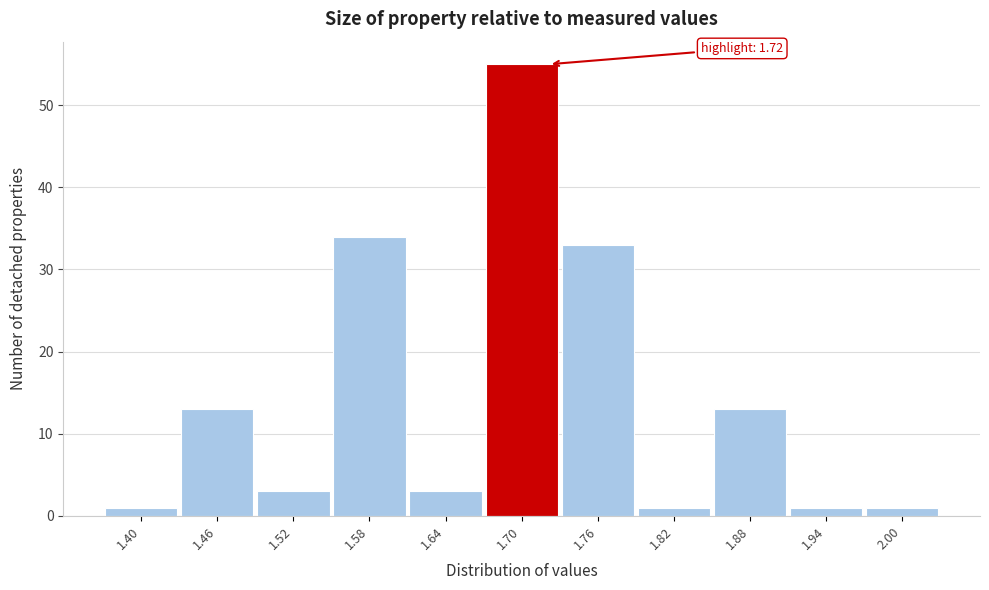

Reading left to right, list all the values displayed in this chart.

1.40=1	1.46=13	1.52=3	1.58=34	1.64=3	1.70=55	1.76=33	1.82=1	1.88=13	1.94=1	2.00=1